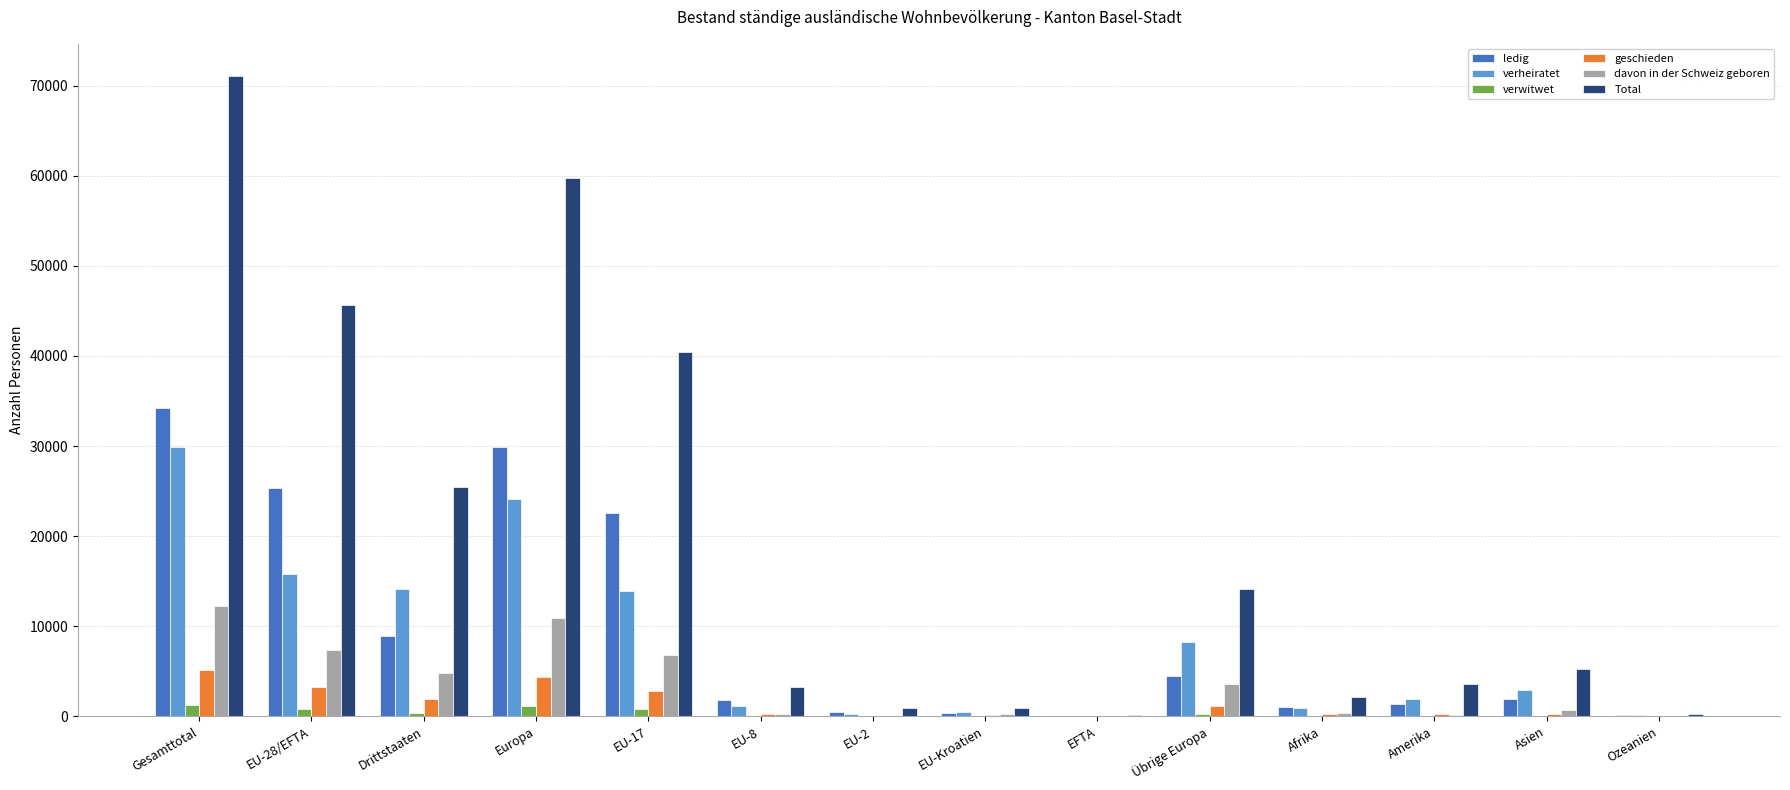

At which category is the sum across all series the highest?

Gesamttotal